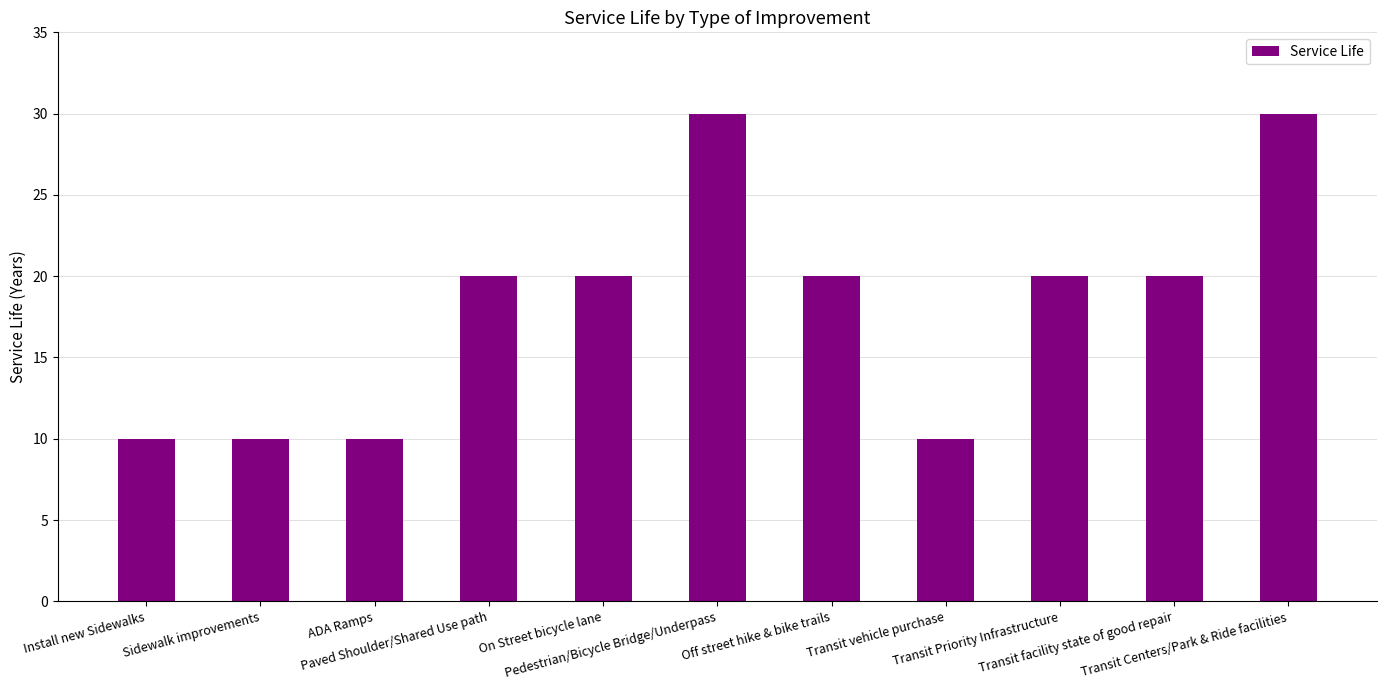

What is the value of the 4th bar from the left?

20